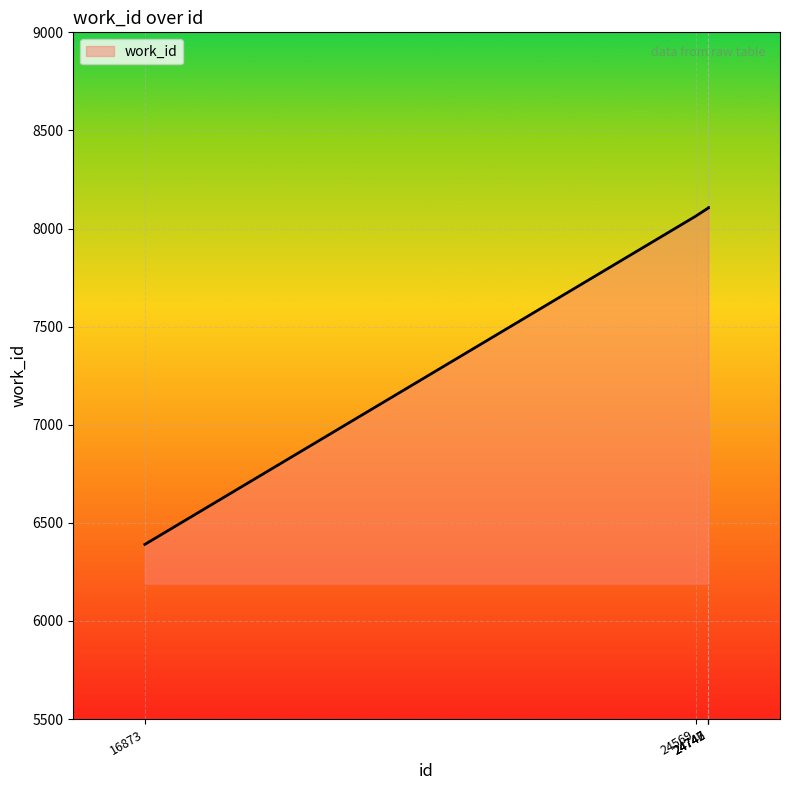

What is the sum of all values?

38771